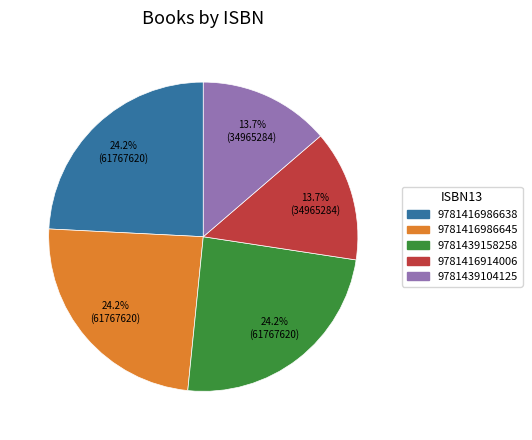

How many slices are in this pie chart?

5